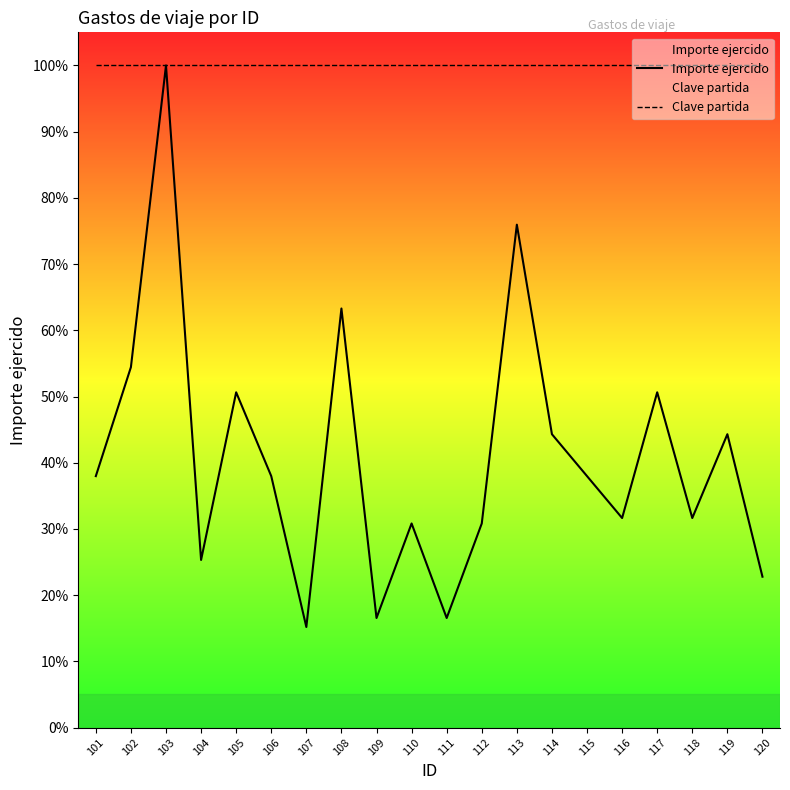

True or false: Importe ejercido and Clave partida intersect in this chart.

False